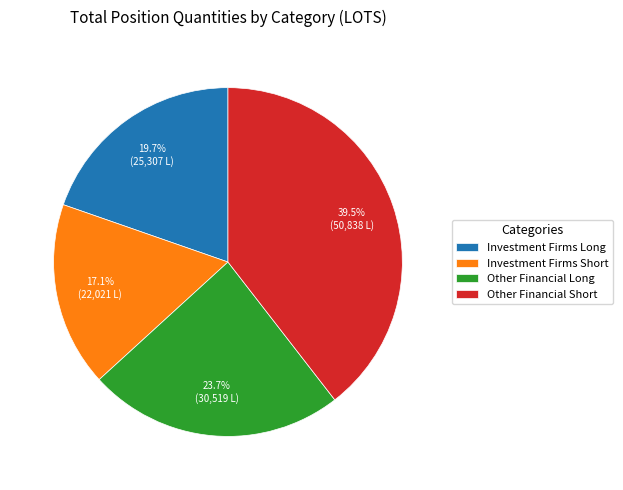

To the nearest percent, what is the combined percentage of Investment Firms Short and Investment Firms Long?

37%